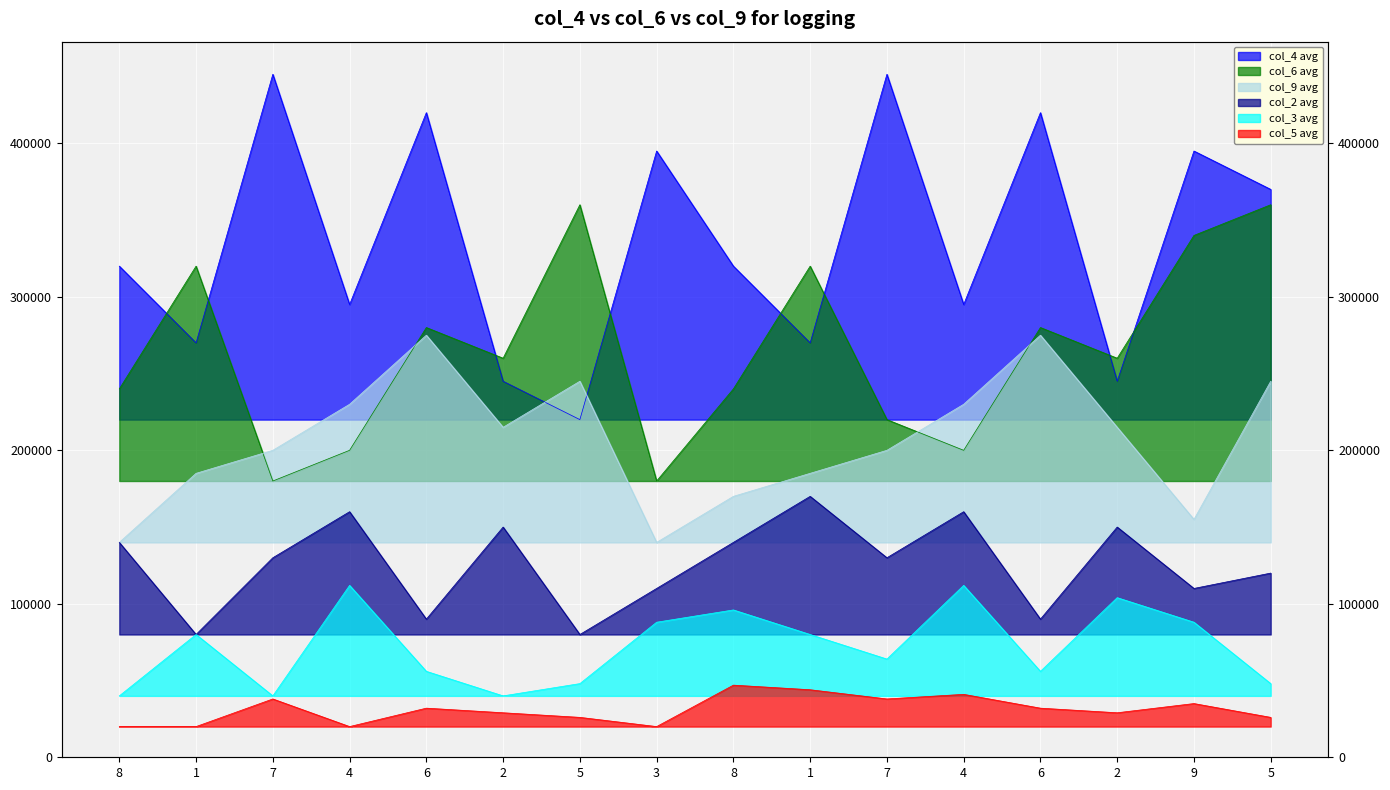

What are all the series names shown in the legend?

col_4, col_6, col_9, col_2, col_3, col_5